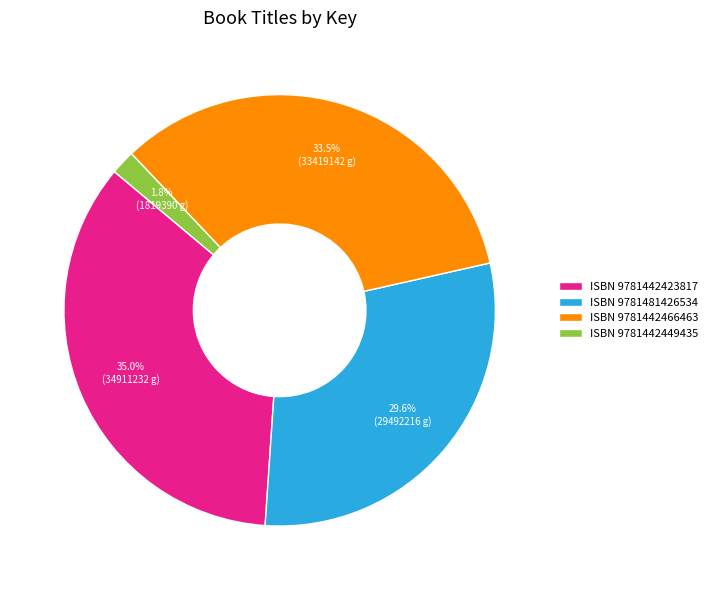

How many slices are in this pie chart?

4